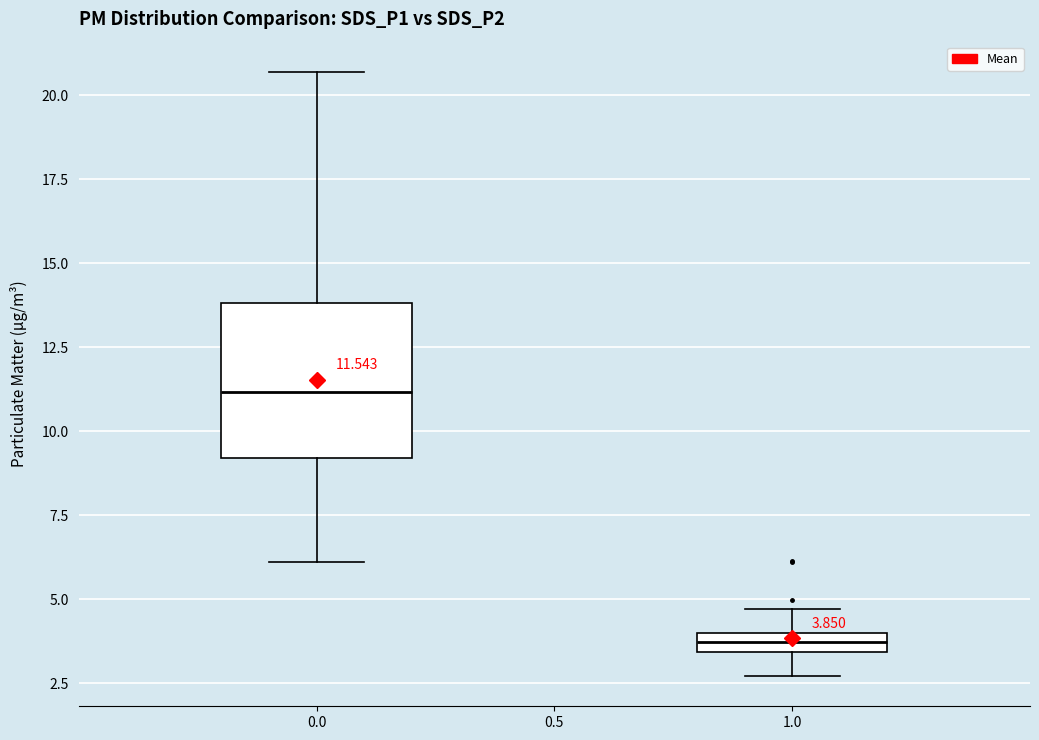

Comparing the boxes themselves (not the whiskers), which one is the tallest?

0.0